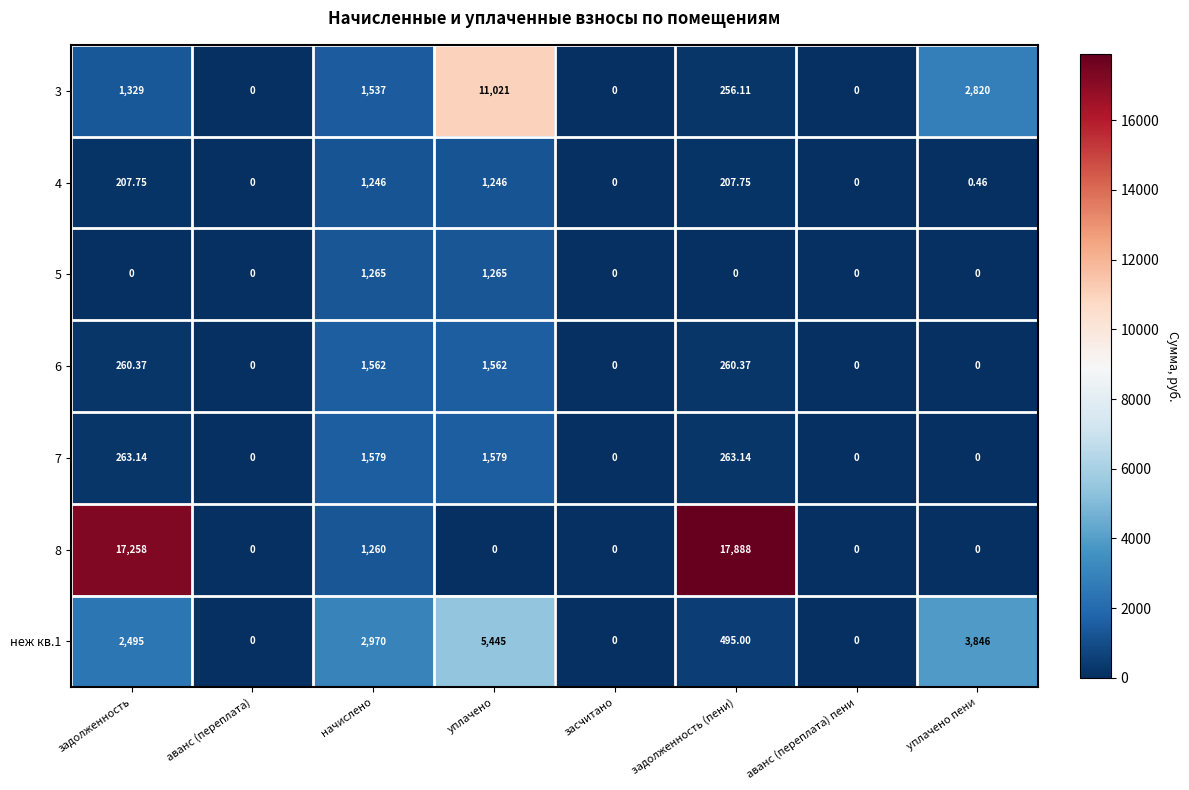

At which category is the sum across all series the highest?

уплачено